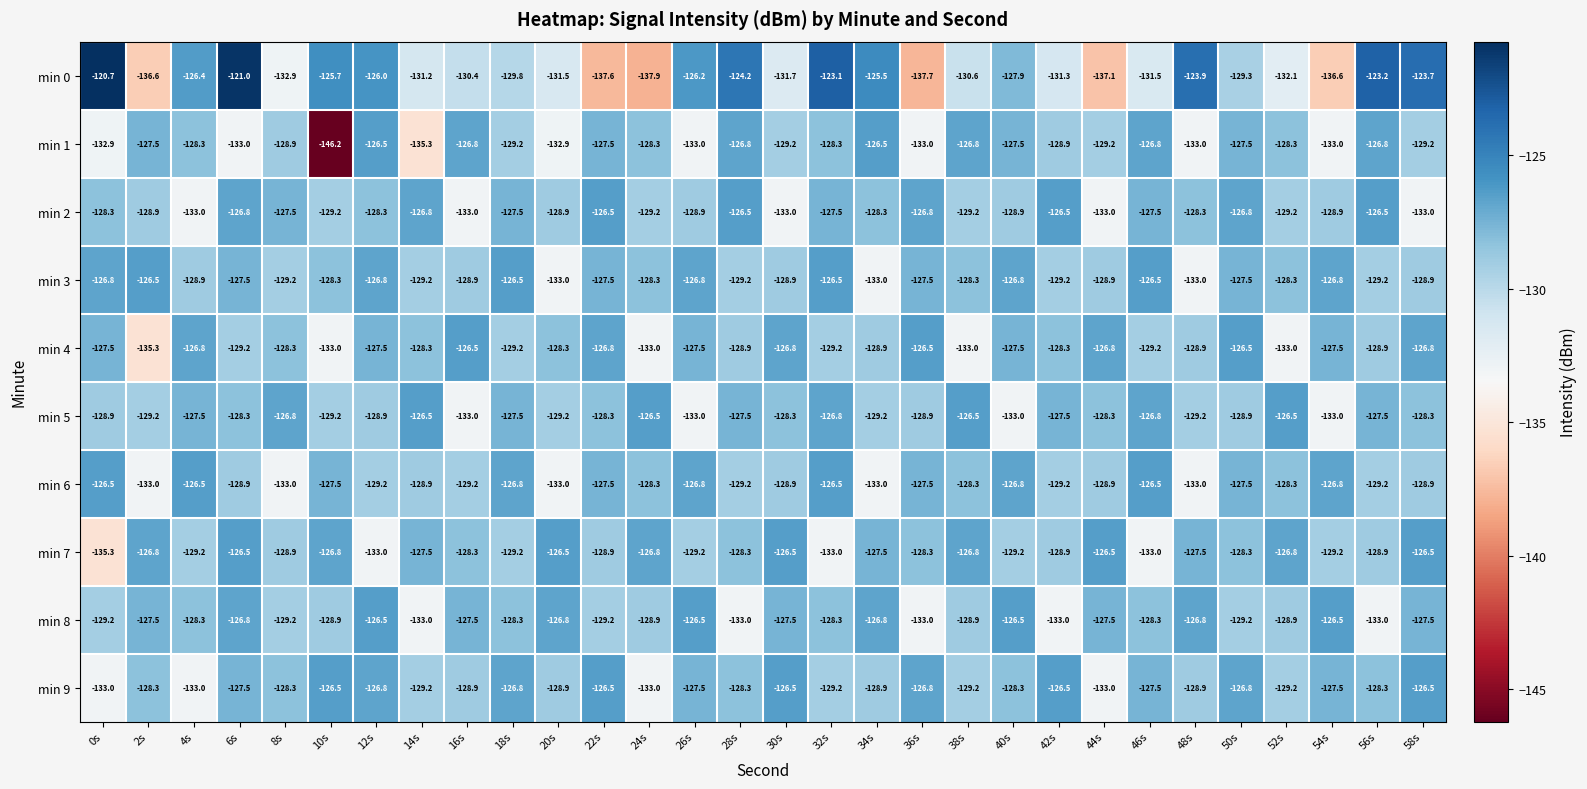

What is the difference between the highest and lowest values at 28s?

8.8